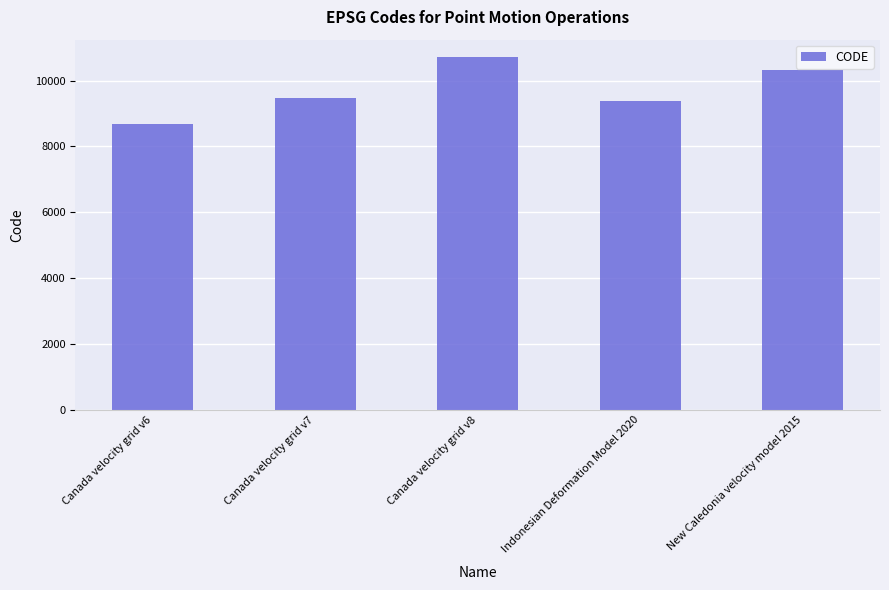

How many categories are shown in the chart?

5